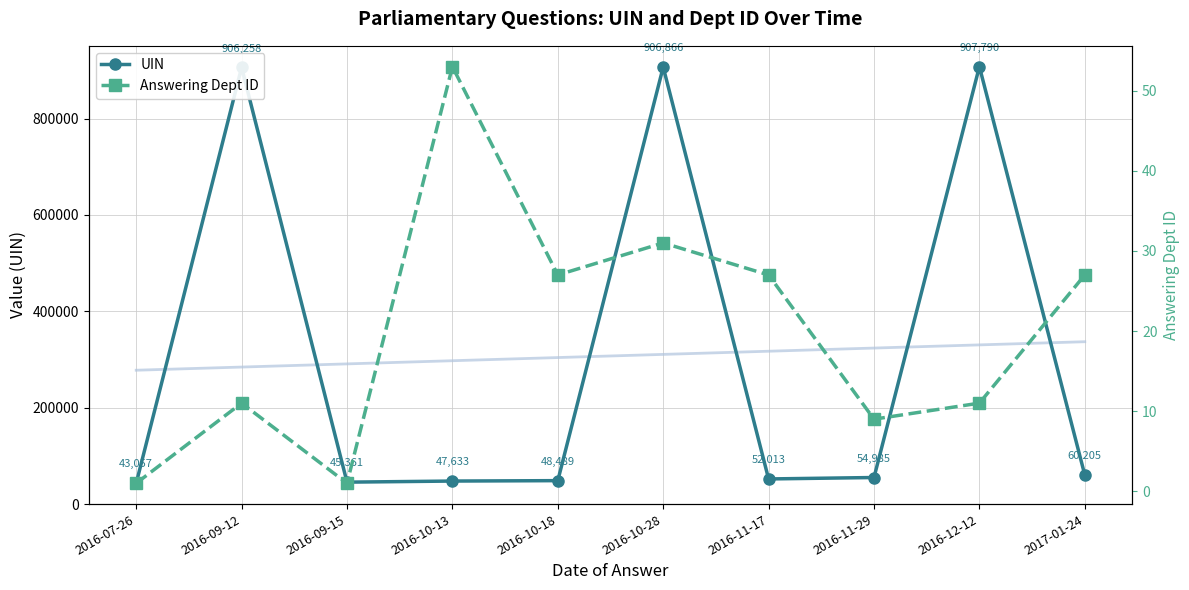

How many data points in UIN are above 54985?

4